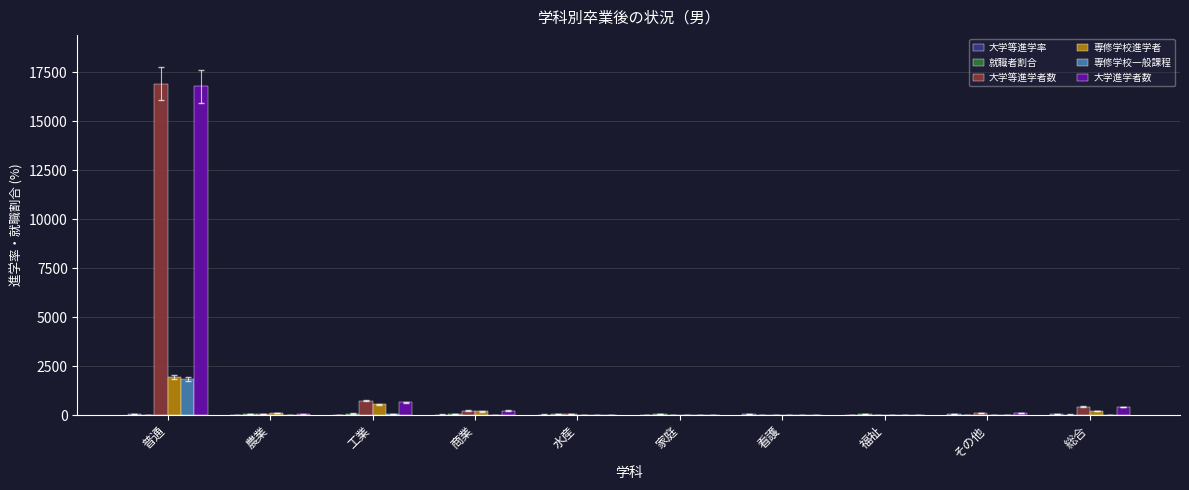

How many series are shown in this chart?

6